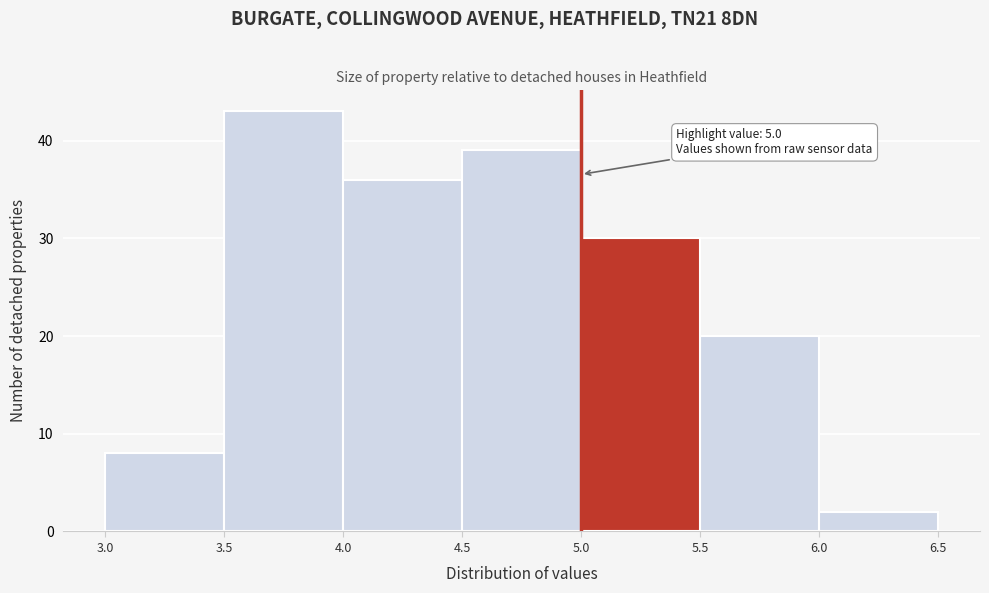

Over which range of the x-axis is the bar tallest?

3.5 to 4.0